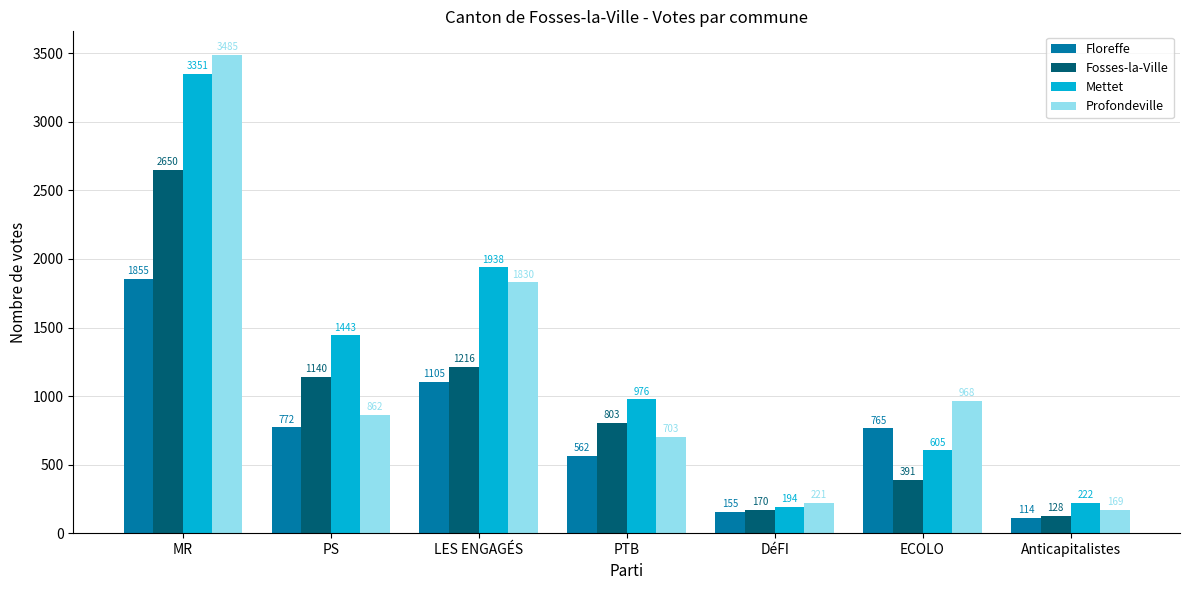

How many bars are there in total?

28